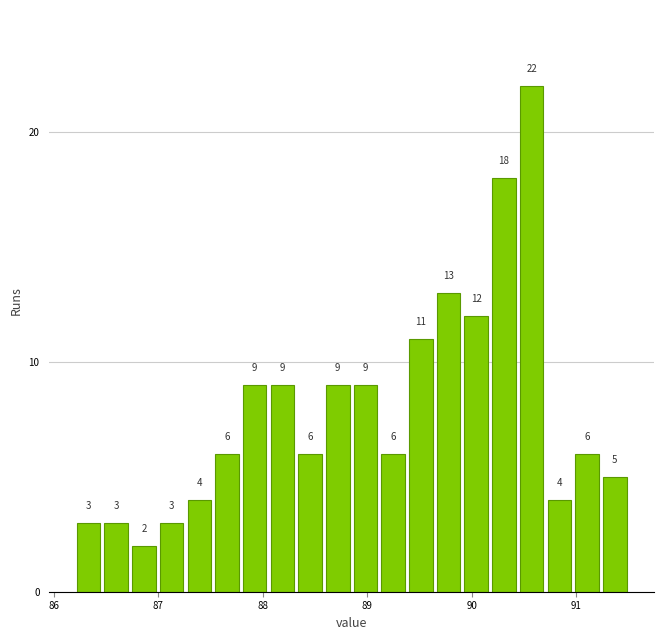

Read against the x-axis, roughly where is the centre of the tallest bar?

90.6